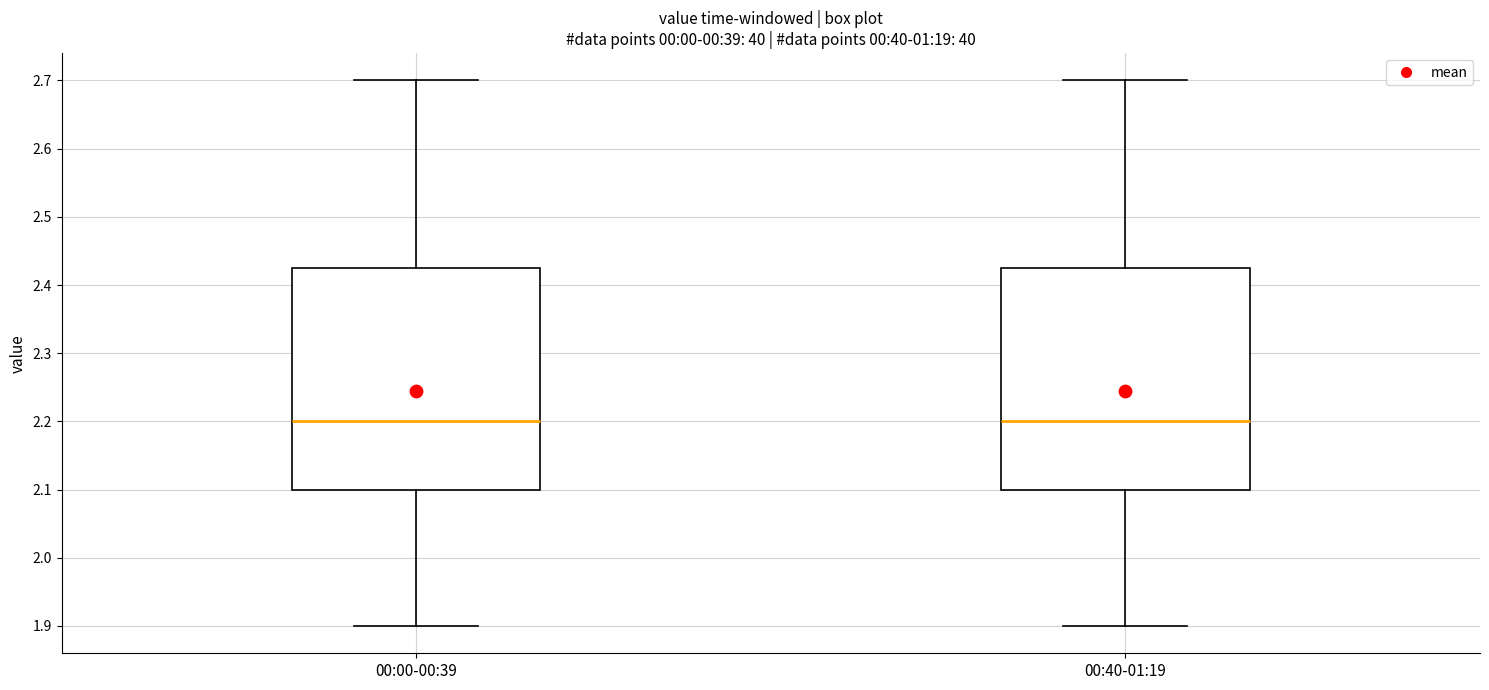

Reading left to right, read every box against the y-axis: the position of its median line, the range the box covers, and the ends of its whiskers. The values are not printed on the chart, so give them approximately, as read against the axis.

00:00-00:39: median 2.20, box 2.10 to 2.43, whiskers 1.90 to 2.70
00:40-01:19: median 2.20, box 2.10 to 2.43, whiskers 1.90 to 2.70